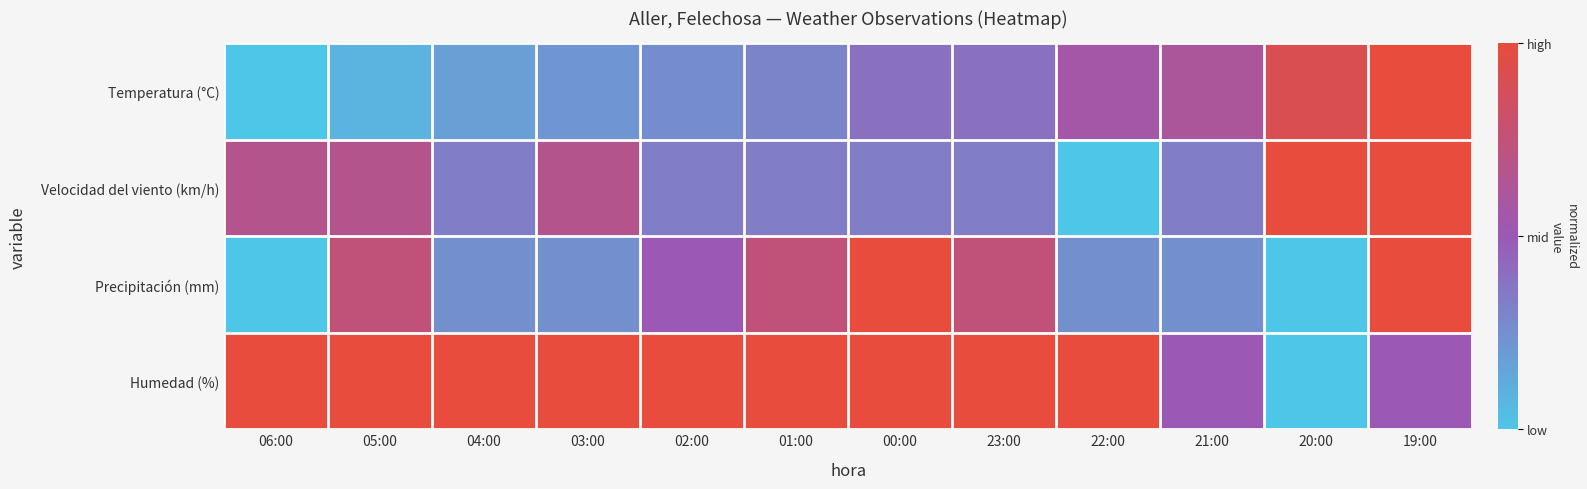

Which has a higher value, 23:00 or 19:00?

19:00